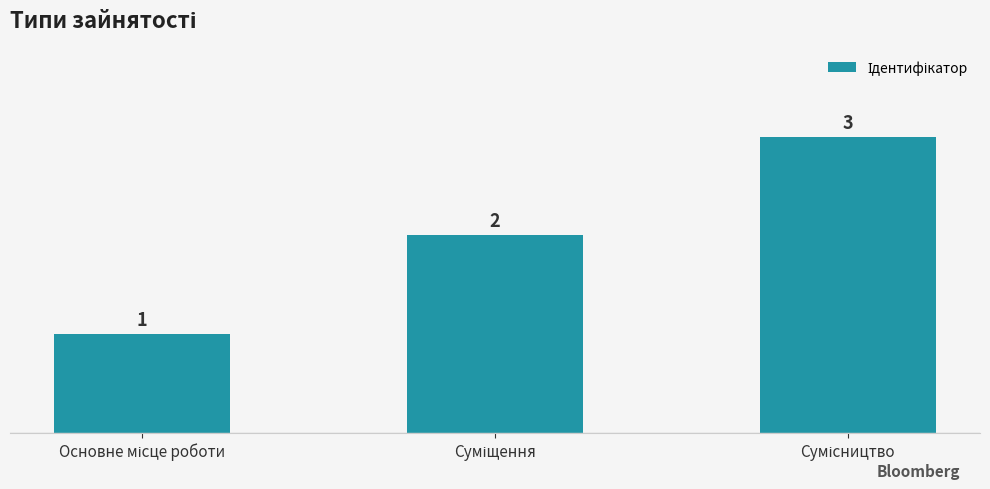

What is the difference between the maximum and second lowest values?

1